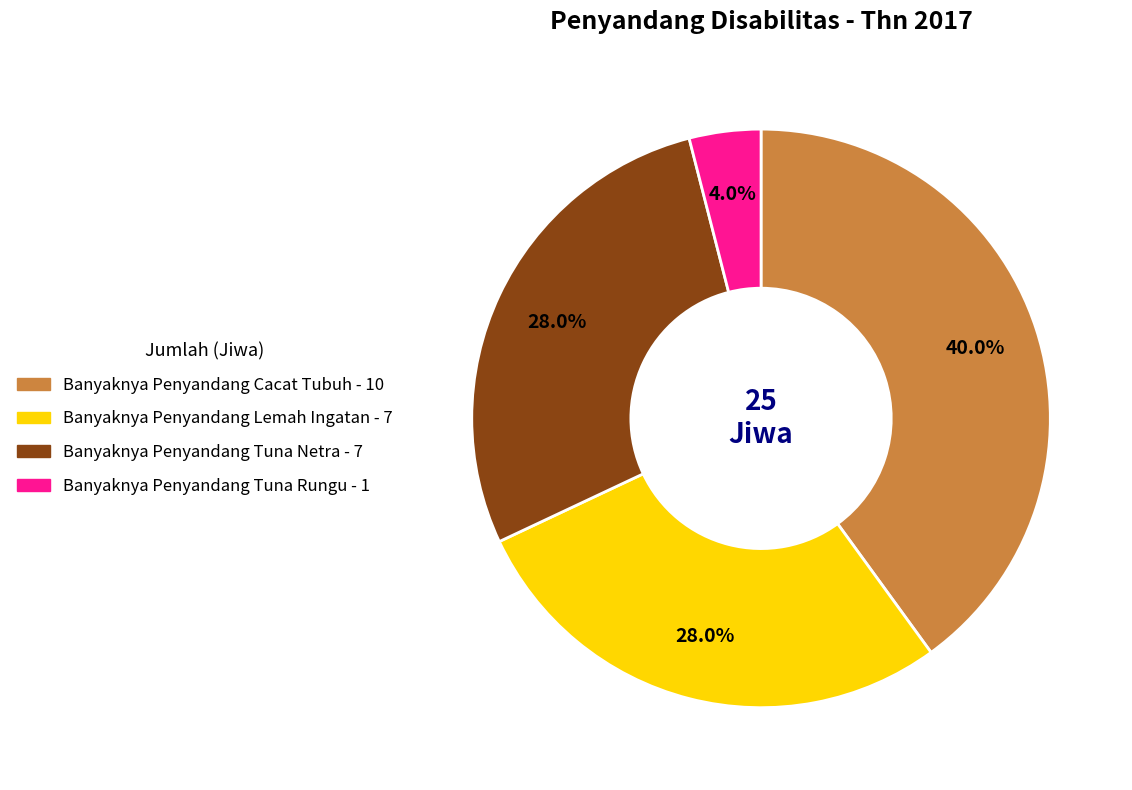

Combined, do Banyaknya Penyandang Tuna Rungu and Banyaknya Penyandang Tuna Netra account for over 50%?

No